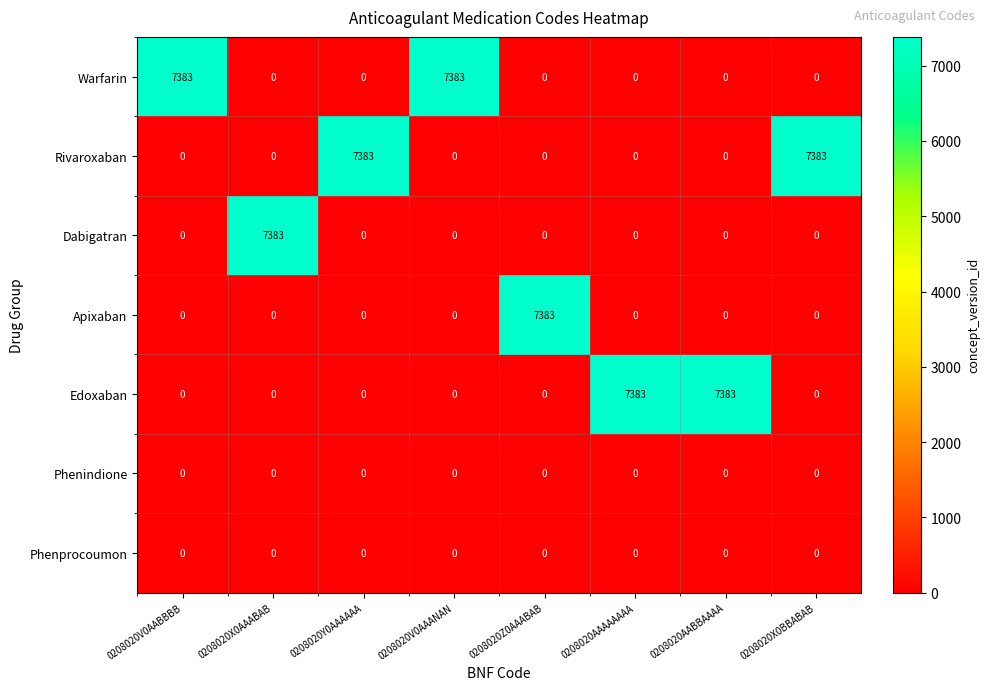

At how many categories does at least one series exceed 1566?

8